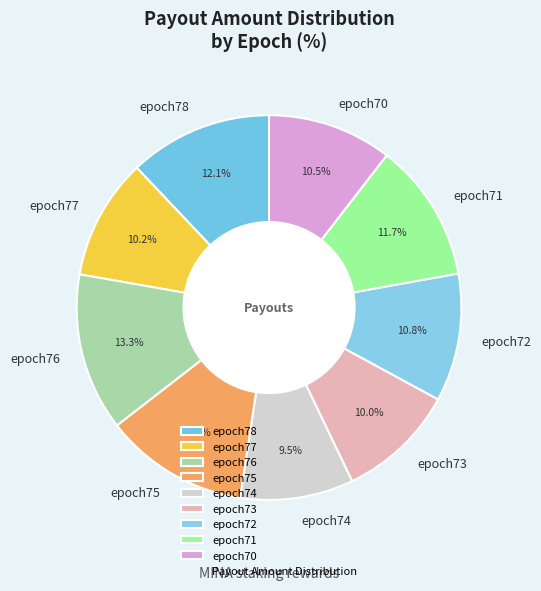

Count the number of slices in the pie.

9